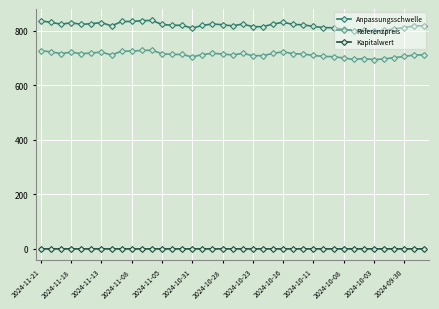

What is the minimum value shown in the chart?

0.1